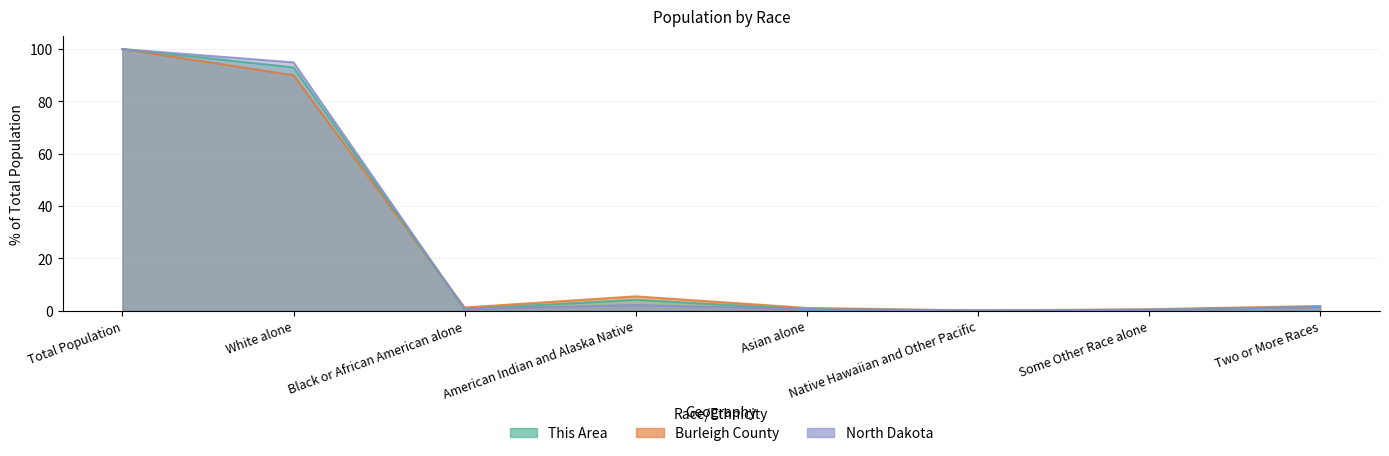

Between American Indian and Alaska Native and Native Hawaiian and Other Pacific, which series saw the biggest shift?

North Dakota